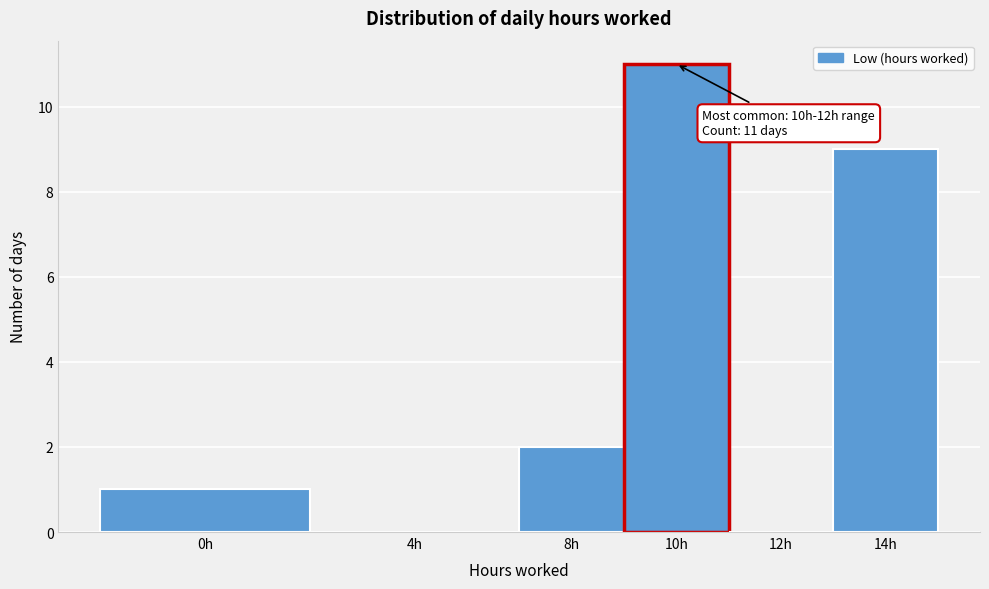

Reading right to left, what are all the values shown in this chart?

14h=9	12h=0	10h=11	8h=2	4h=0	0h=1